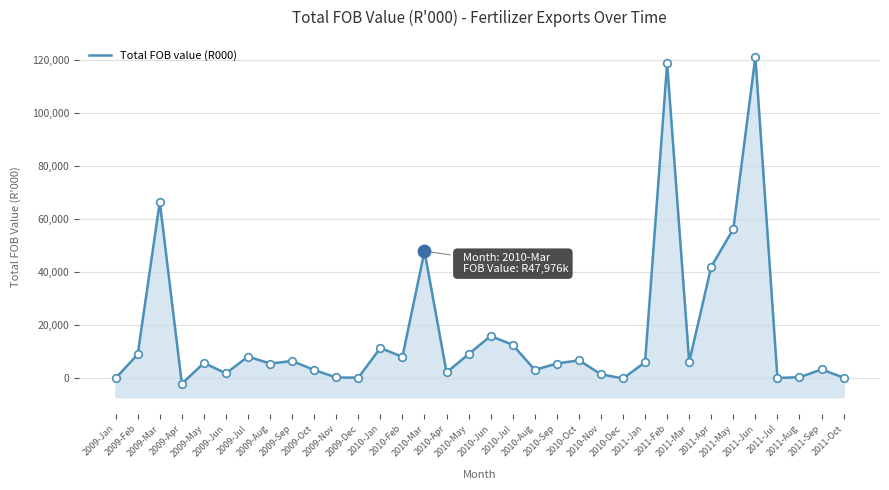

Which has a higher value, 2010-Sep or 2009-Dec?

2010-Sep